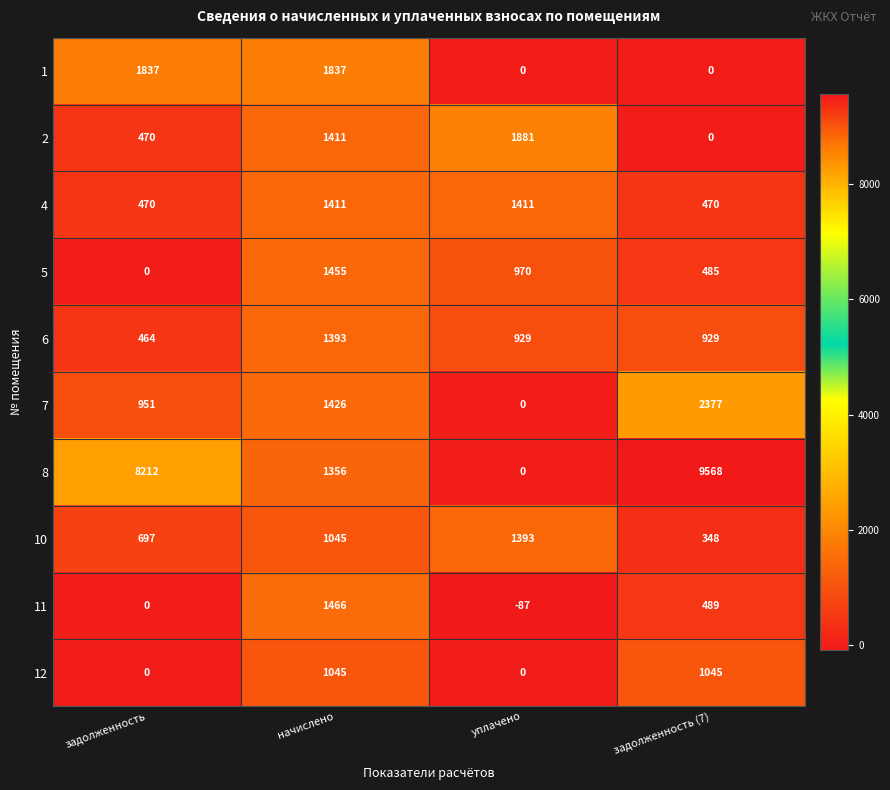

Is it true that 12 equals 1045 at начислено?

True